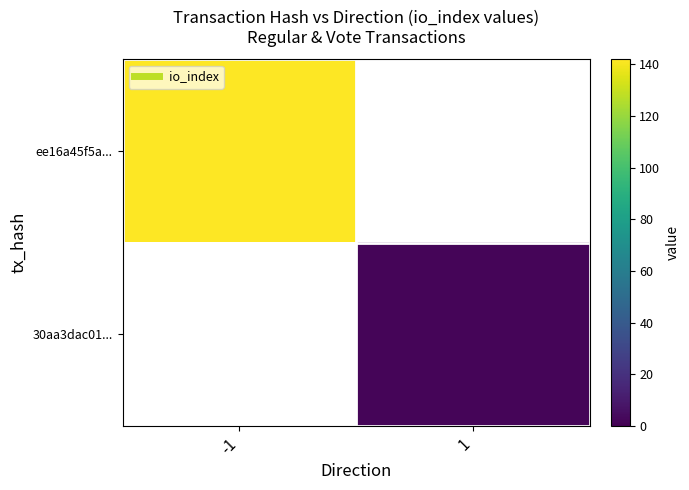

At how many categories does at least one series exceed 104?

1